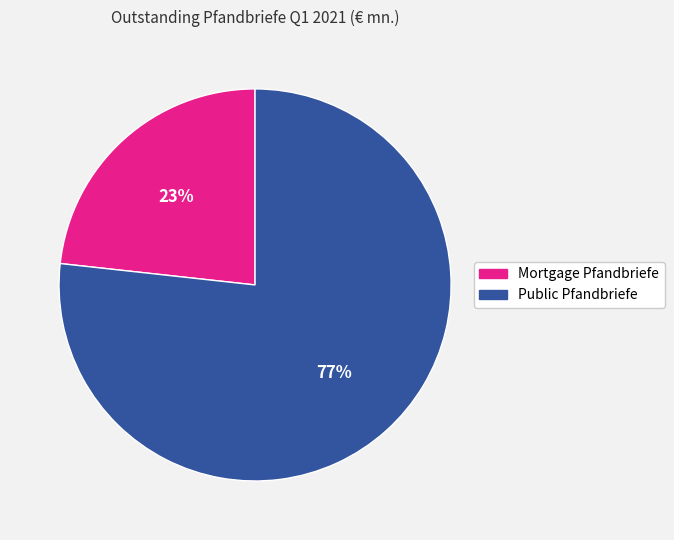

To the nearest percent, what percentage of the pie is Public Pfandbriefe?

77%